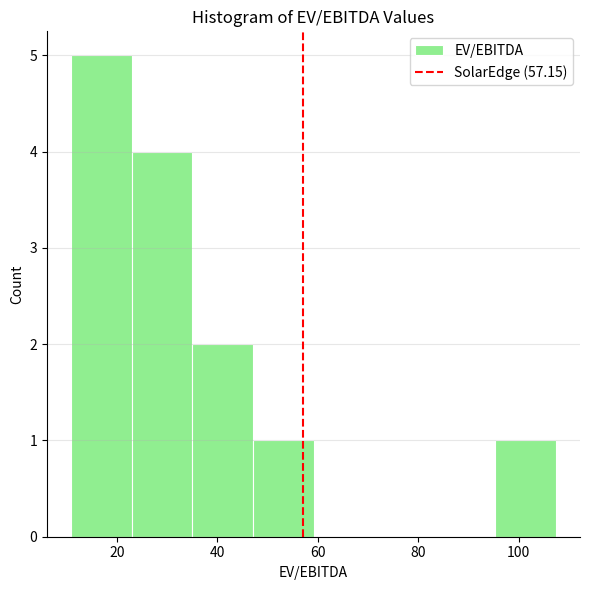

What is the height of the bar covering 36 to 48 on the x-axis? Neither the bar edges nor the heights are printed on the chart, so give them approximately, as read against the axes.

2